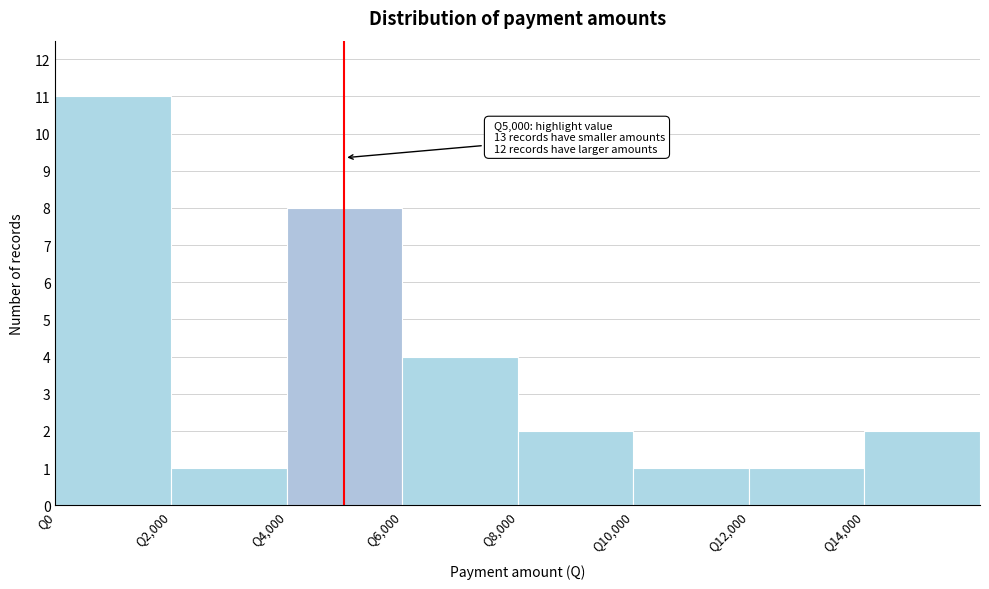

Which range on the x-axis has the tallest bar?

0 to 2000